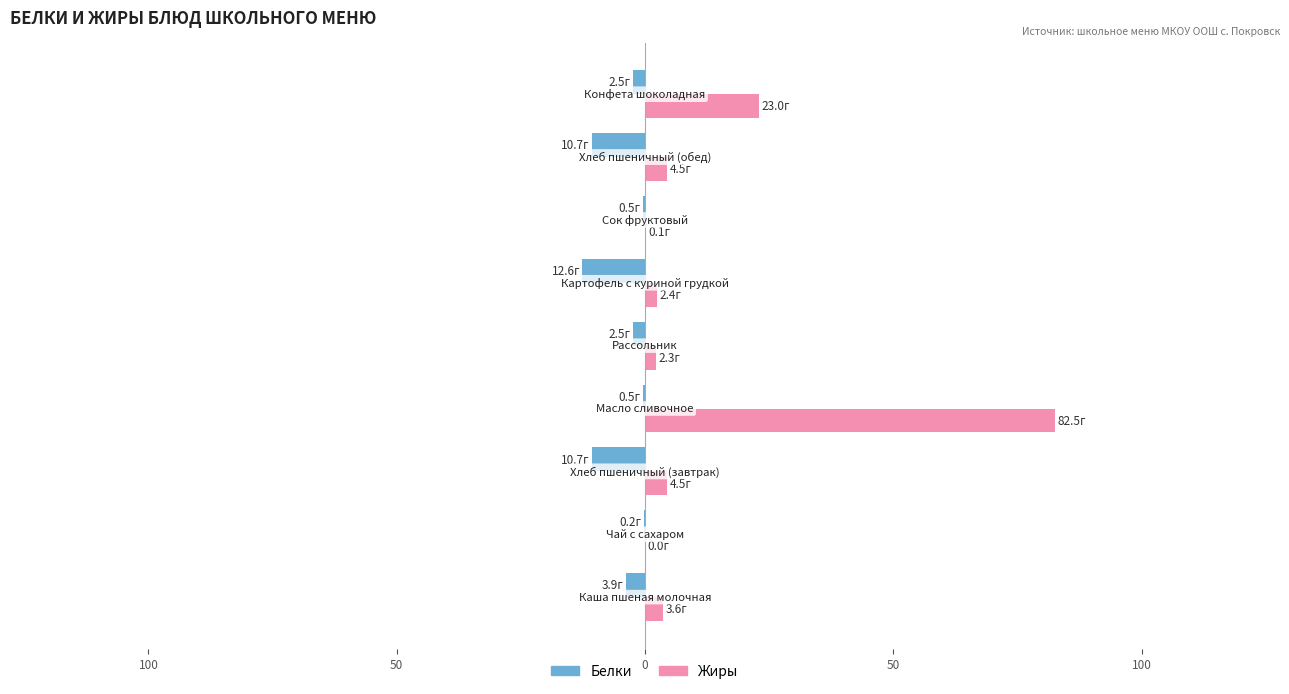

What are all the series names shown in the legend?

Белки, Жиры